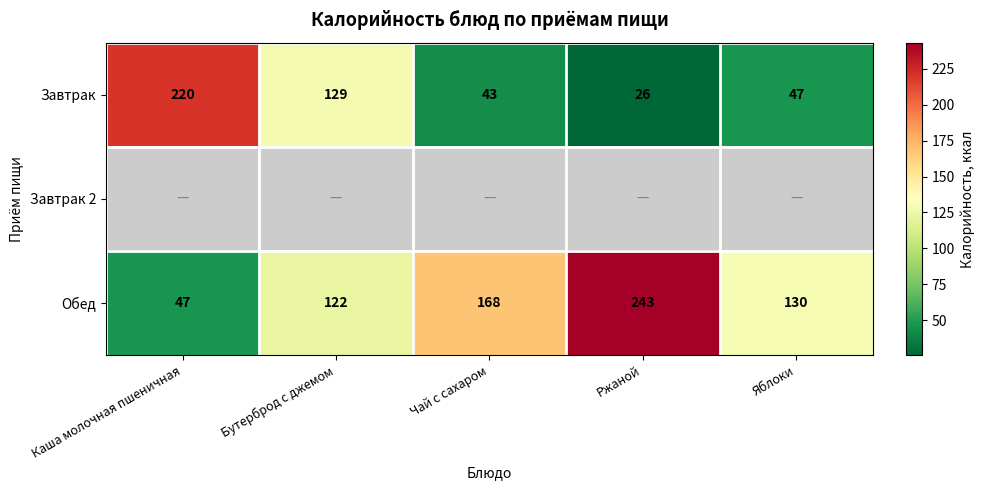

Count the number of data series in this chart.

3